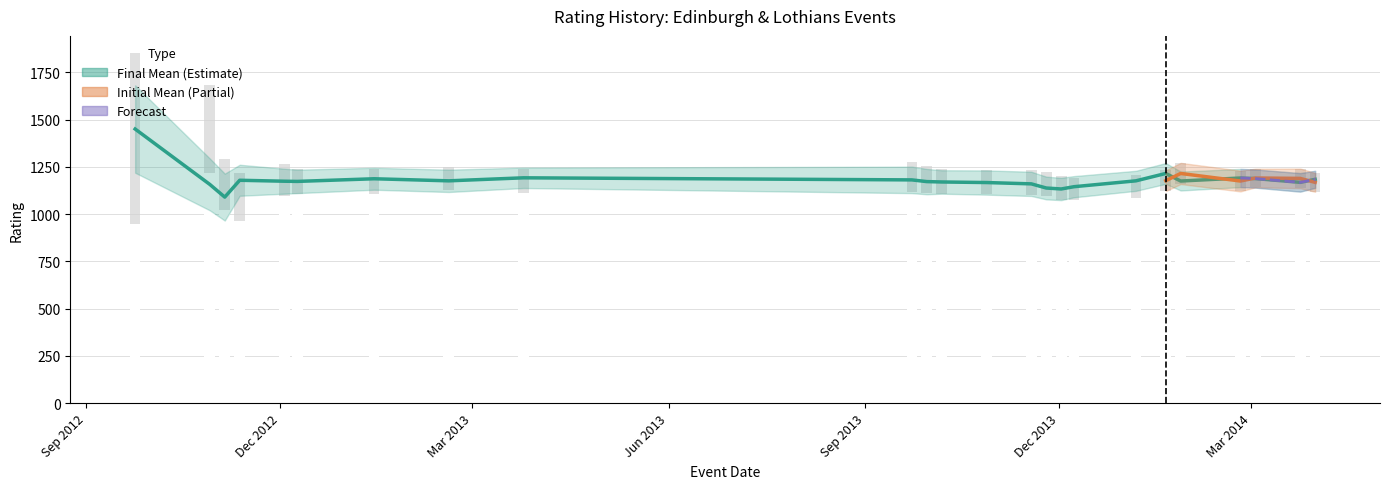

How many data points in InitialStDev are less than 65?

11